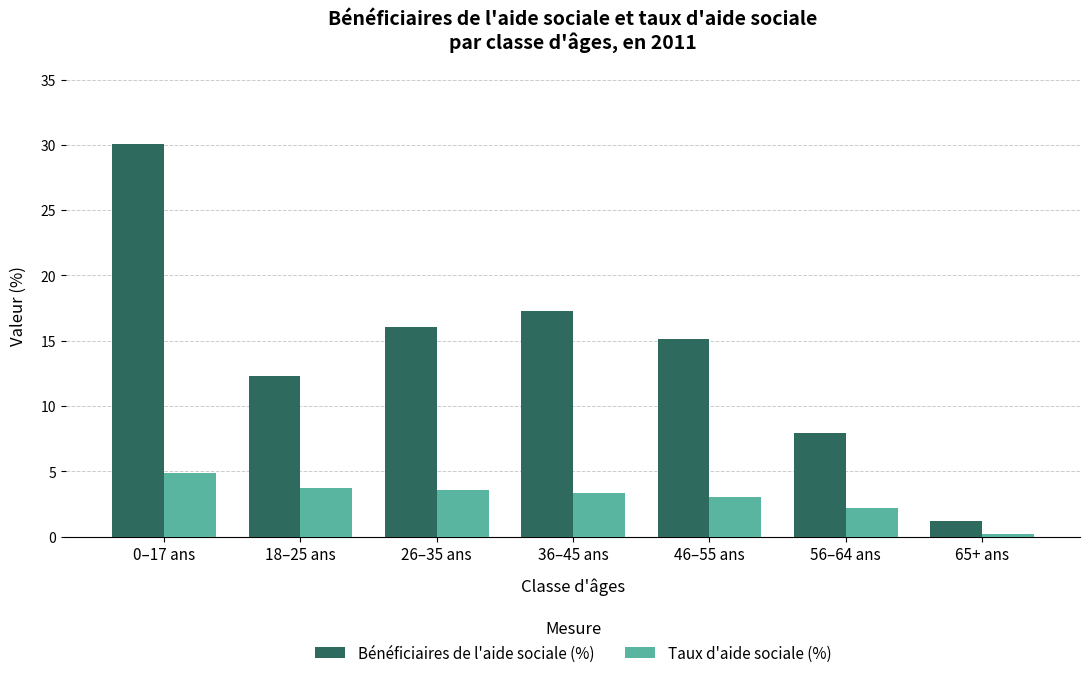

Reading right to left, list all the values displayed in this chart.

Bénéficiaires de l'aide sociale (%): 1.2	8.0	15.1	17.3	16.1	12.3	30.1
Taux d'aide sociale (%): 0.2	2.2	3.0	3.3	3.6	3.7	4.9